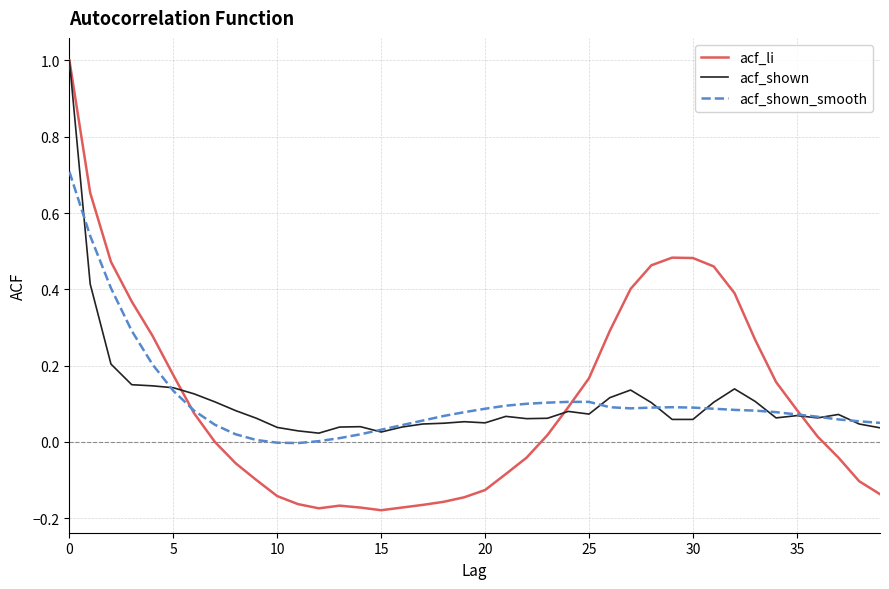

What are all the series names shown in the legend?

acf_li, acf_shown, acf_shown_smooth